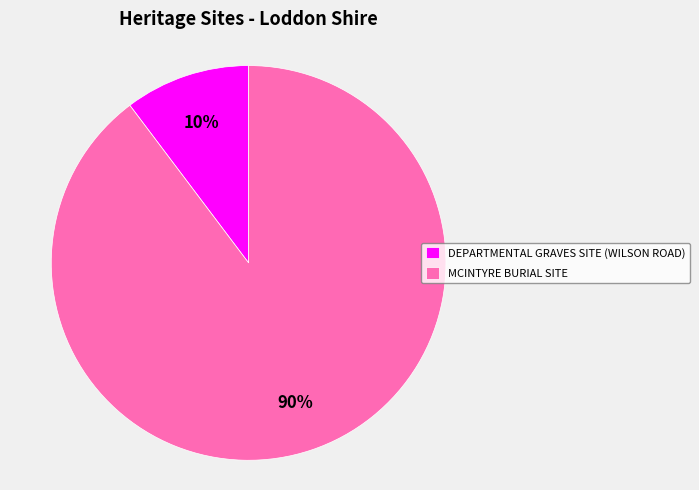

Count the number of slices in the pie.

2